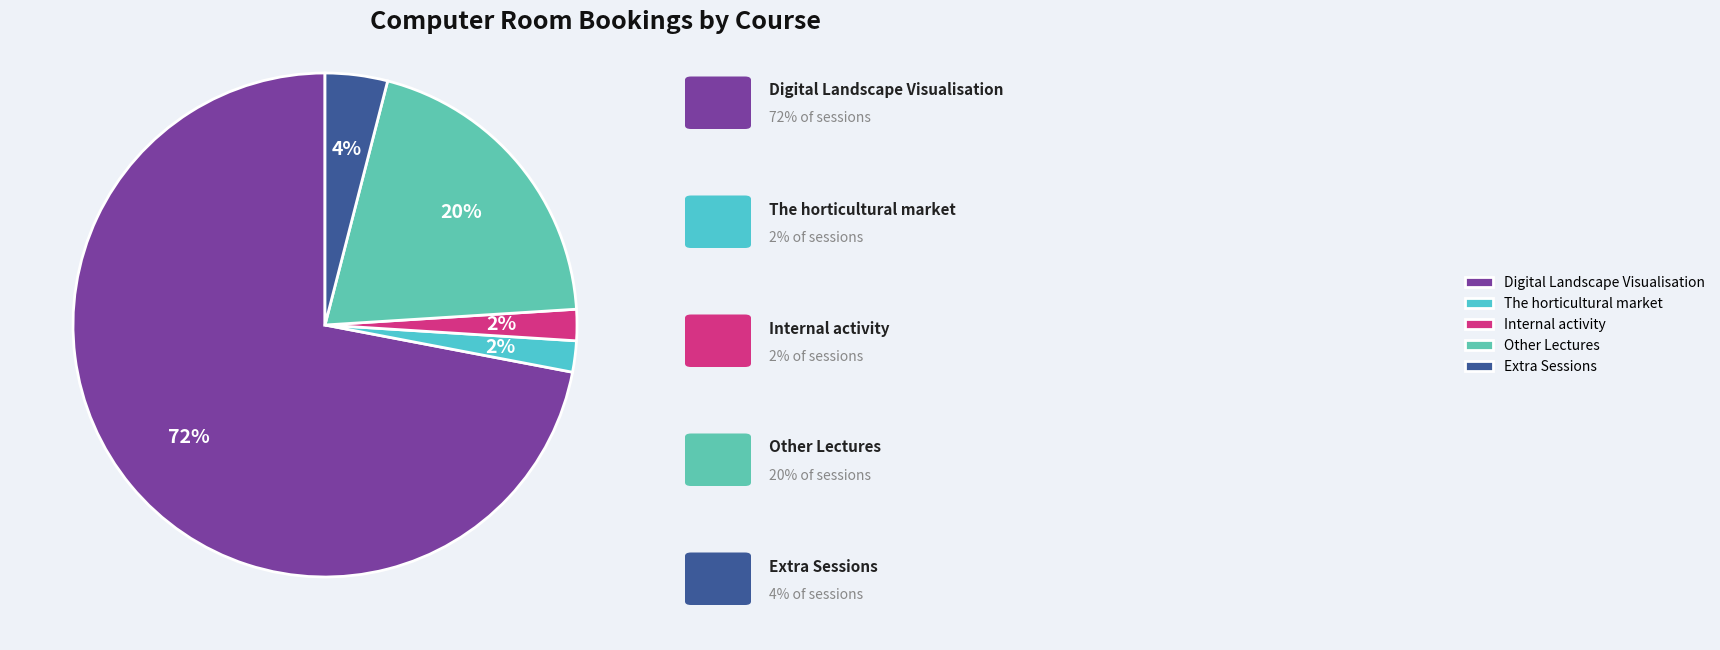

To the nearest percent, what is the difference between the largest and smallest slice percentages?

70%